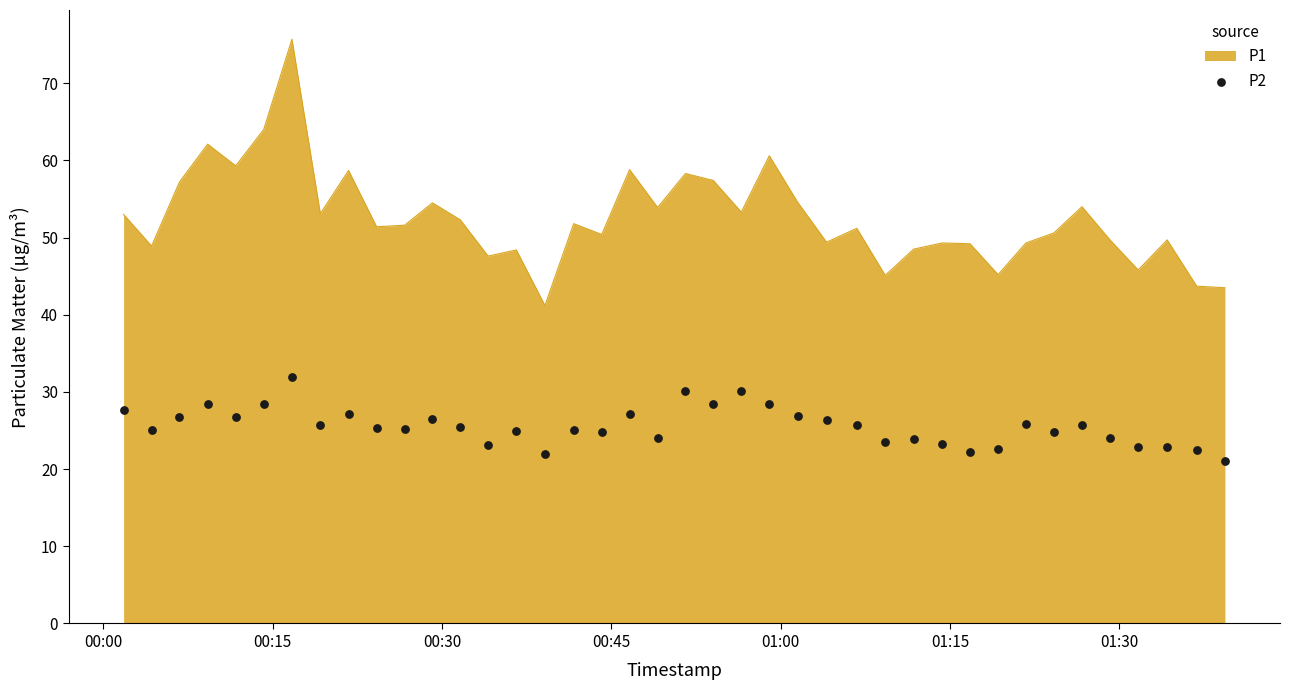

What is the minimum value for P1?

41.2